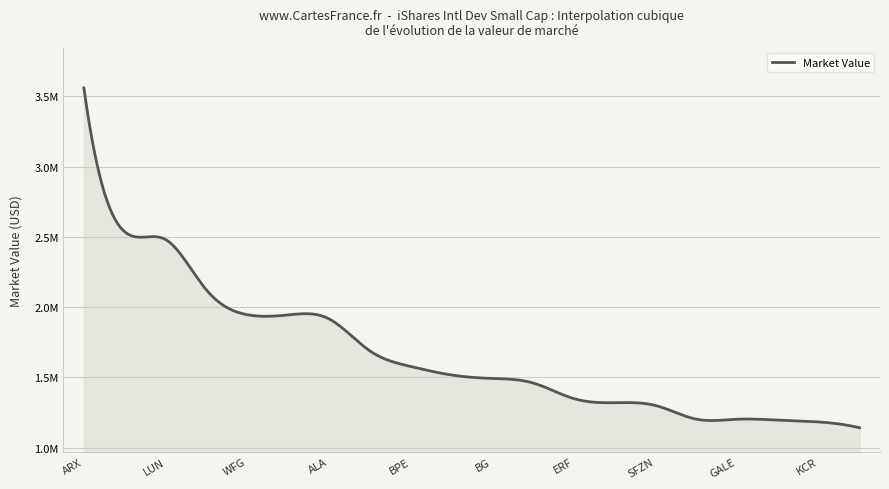

What is the label of the 6th point from the right?

SFZN